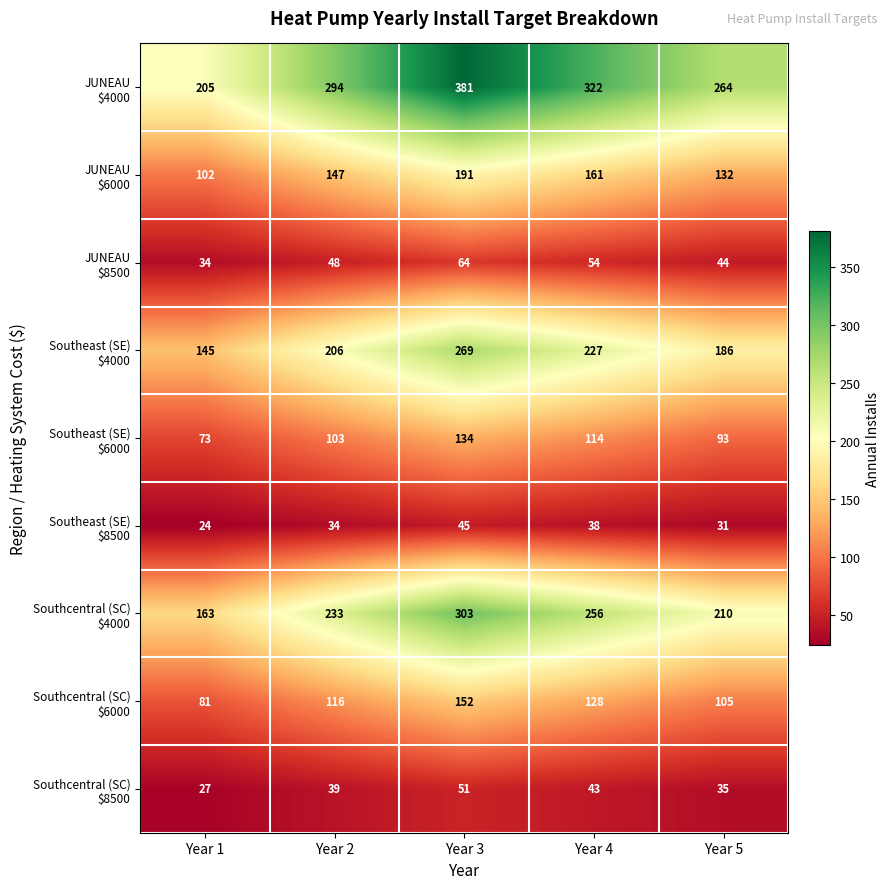

What is the spread (max minus min) of values at Year 1?

181